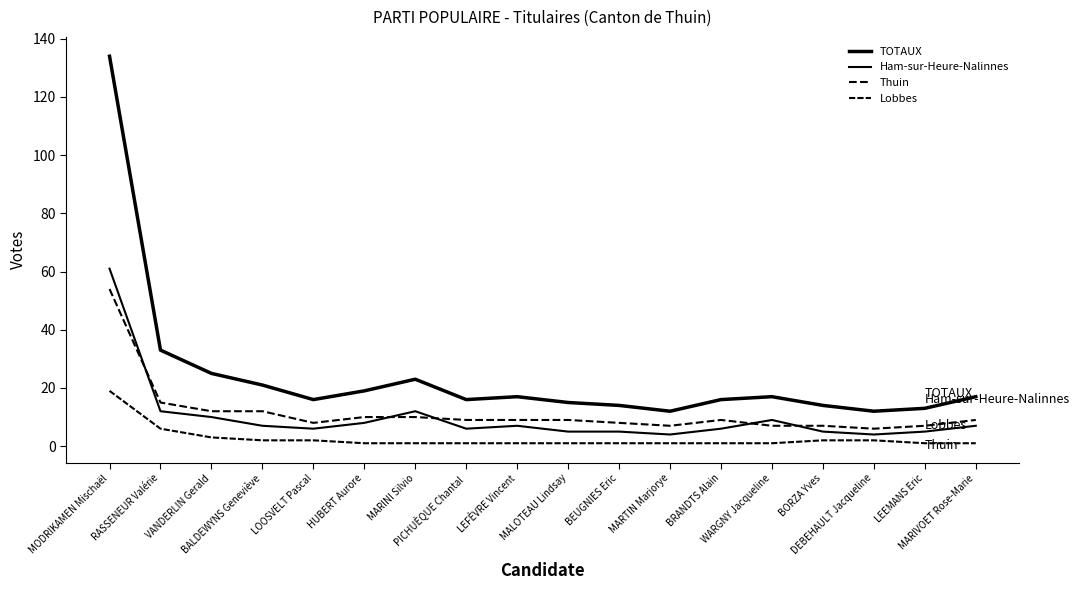

At RASSENEUR Valérie, list the series in order from largest to smallest.

TOTAUX, Thuin, Ham-sur-Heure-Nalinnes, Lobbes